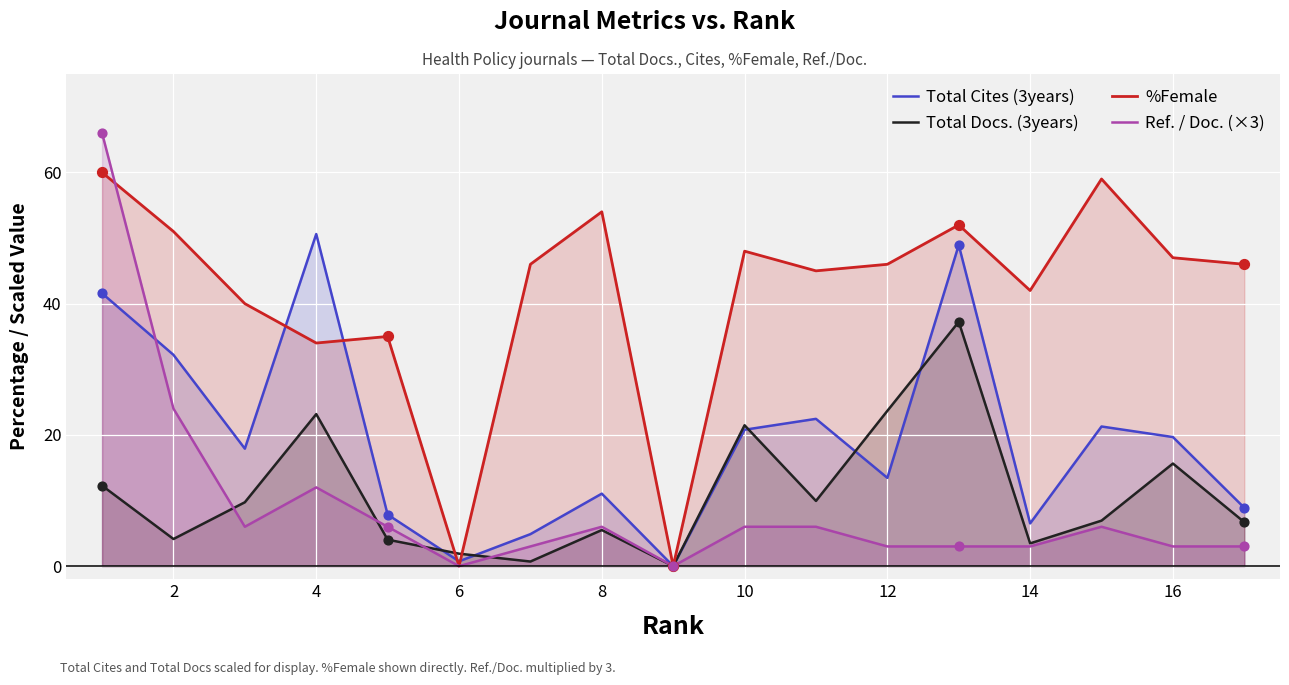

At how many categories does at least one series exceed 9?

15